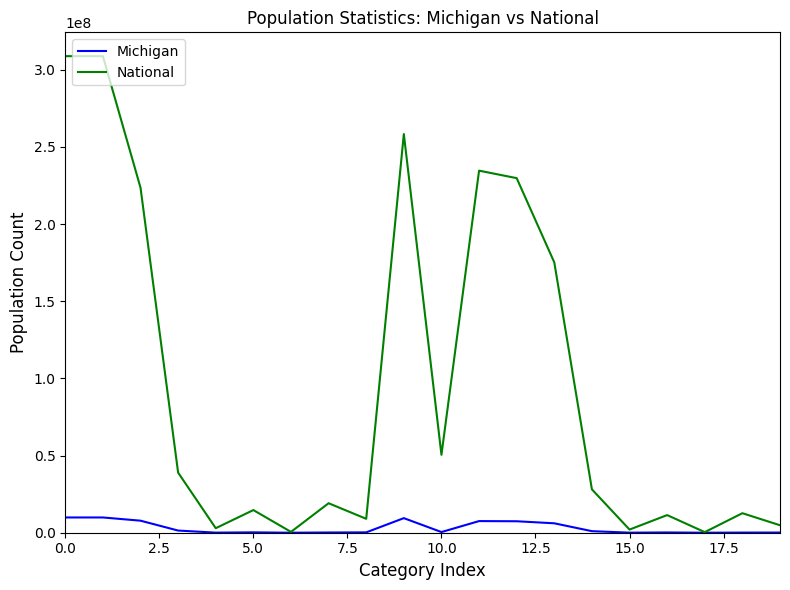

How many lines are shown in the chart?

2